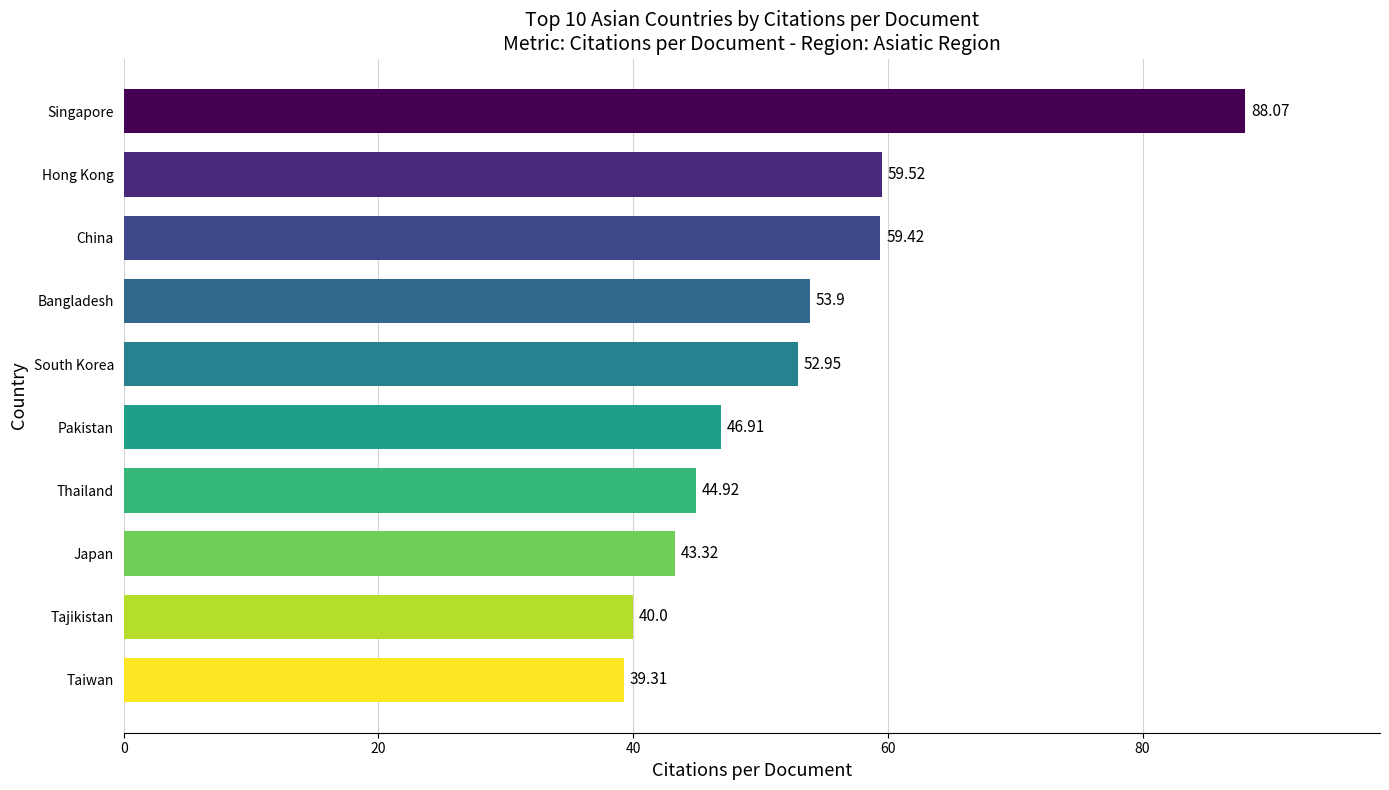

Rank the categories by value from lowest to highest.

Taiwan, Tajikistan, Japan, Thailand, Pakistan, South Korea, Bangladesh, China, Hong Kong, Singapore